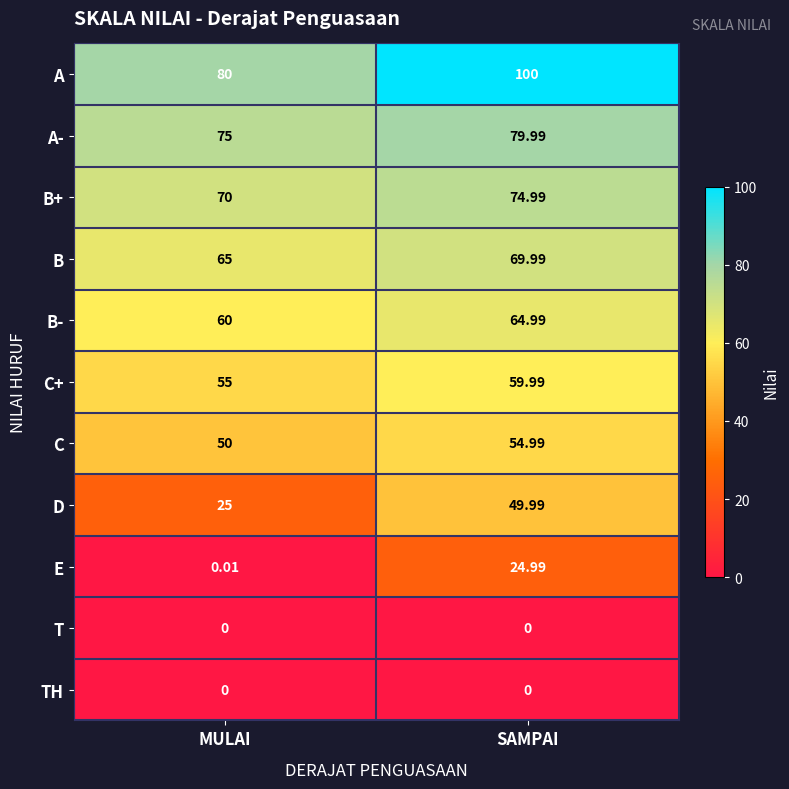

At which category is the sum across all series the highest?

SAMPAI